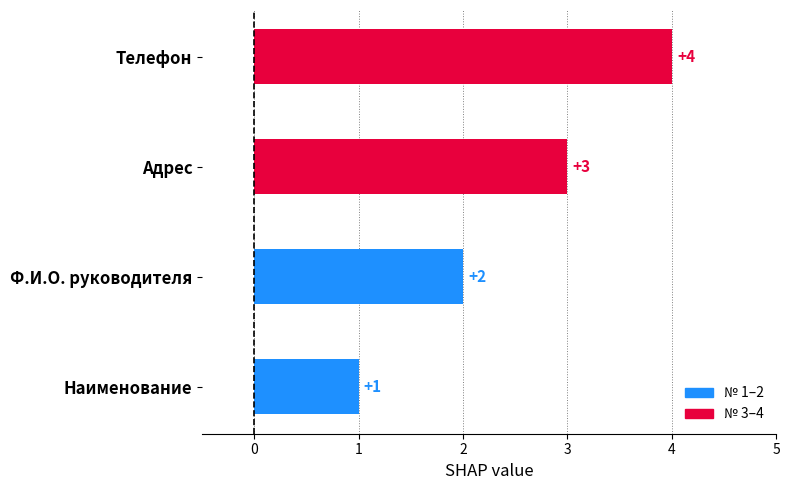

What is the difference between the second highest and minimum values?

2